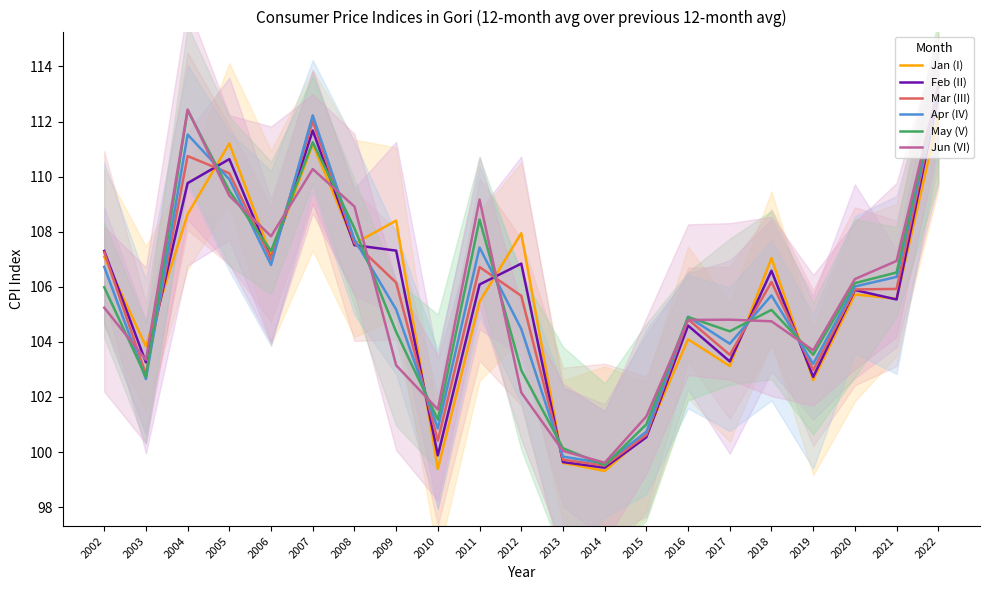

What is the minimum value shown in the chart?

99.3